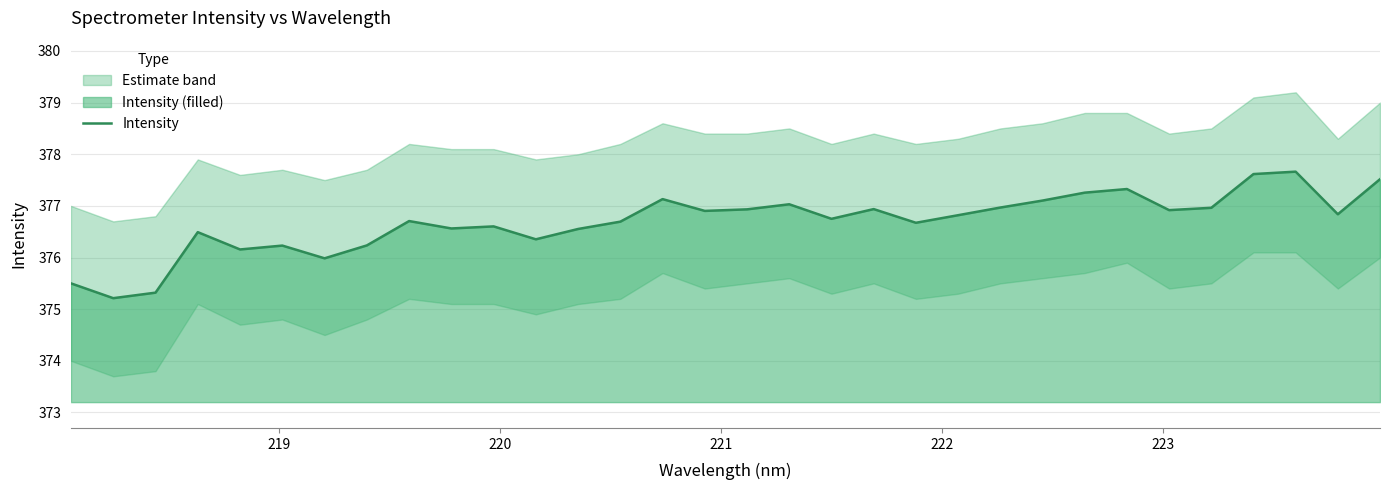

What is the highest value of the Intensity series?

377.7